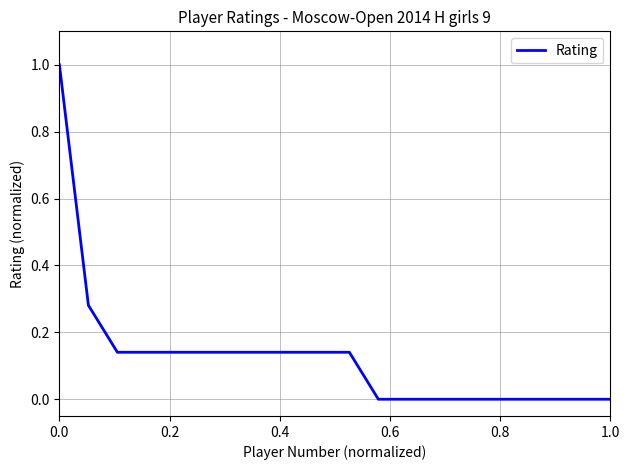

What is the maximum value shown in the chart?

1.0